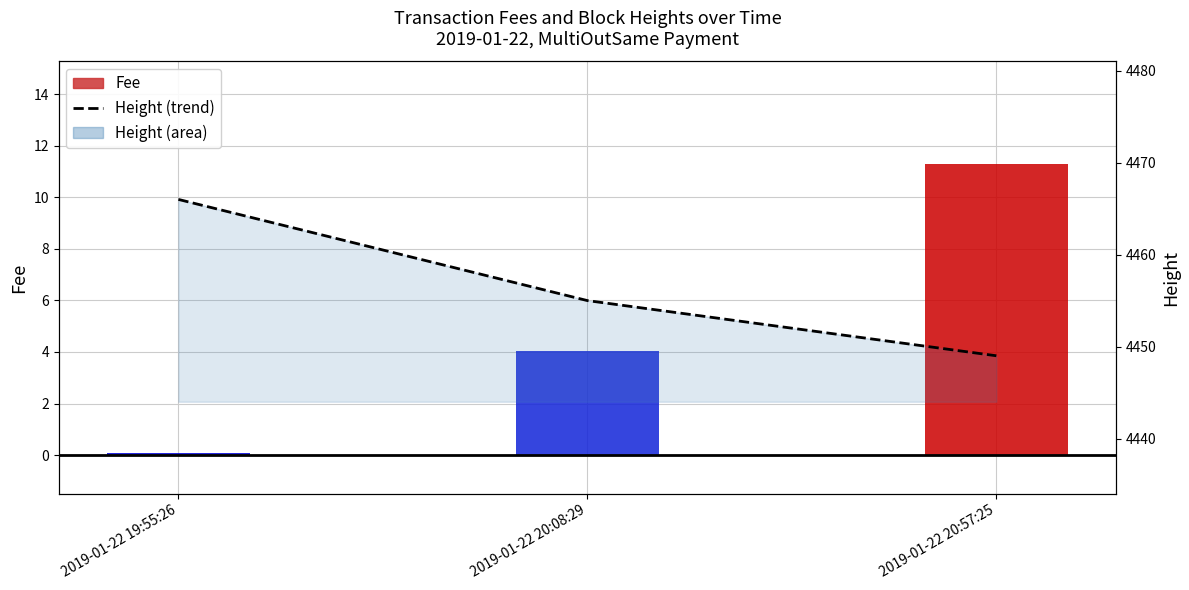

At 2019-01-22 20:08:29, list the series in order from largest to smallest.

Height (trend), Fee